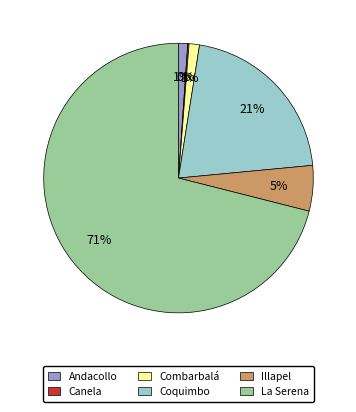

Which has a higher value, Coquimbo or Combarbalá?

Coquimbo